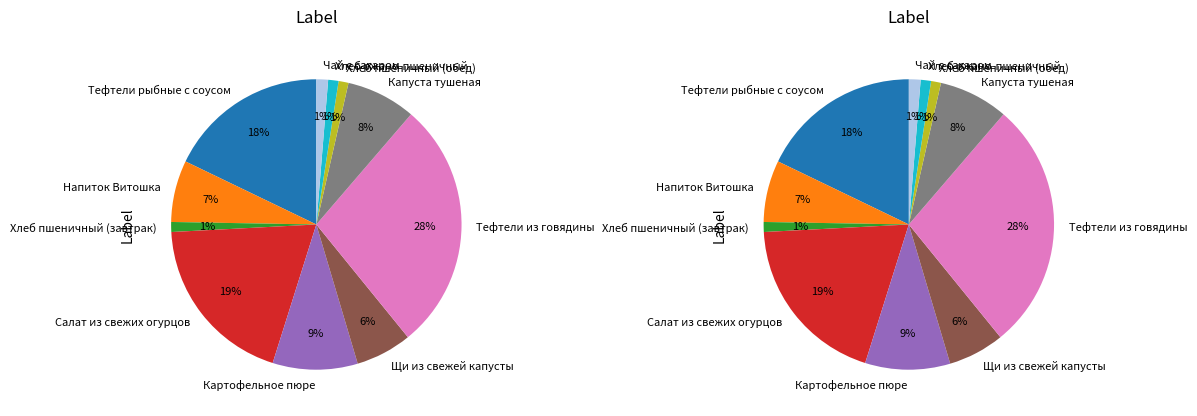

How many slices are in this pie chart?

11